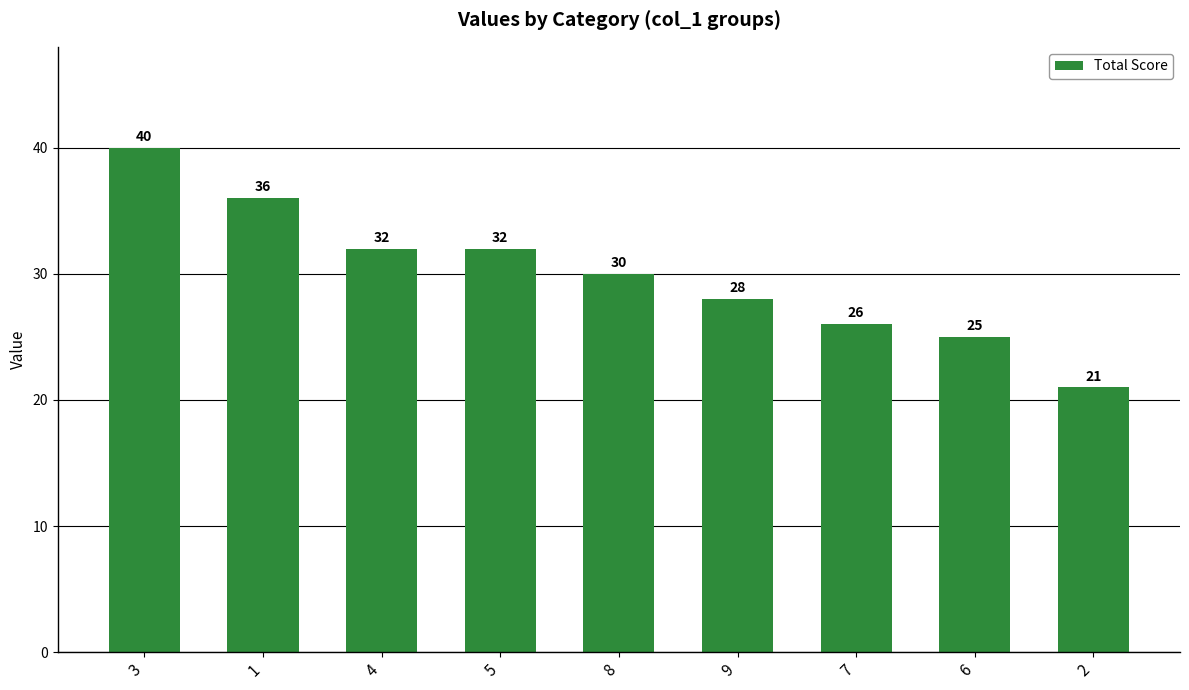

Where does the data first go above 30?

3